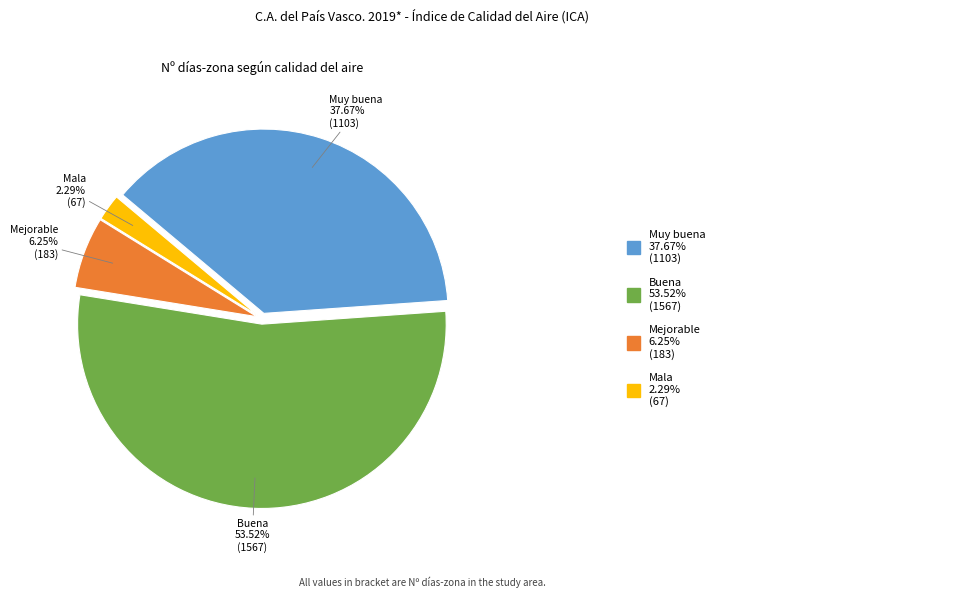

Rank the categories by value from highest to lowest.

Buena, Muy buena, Mejorable, Mala